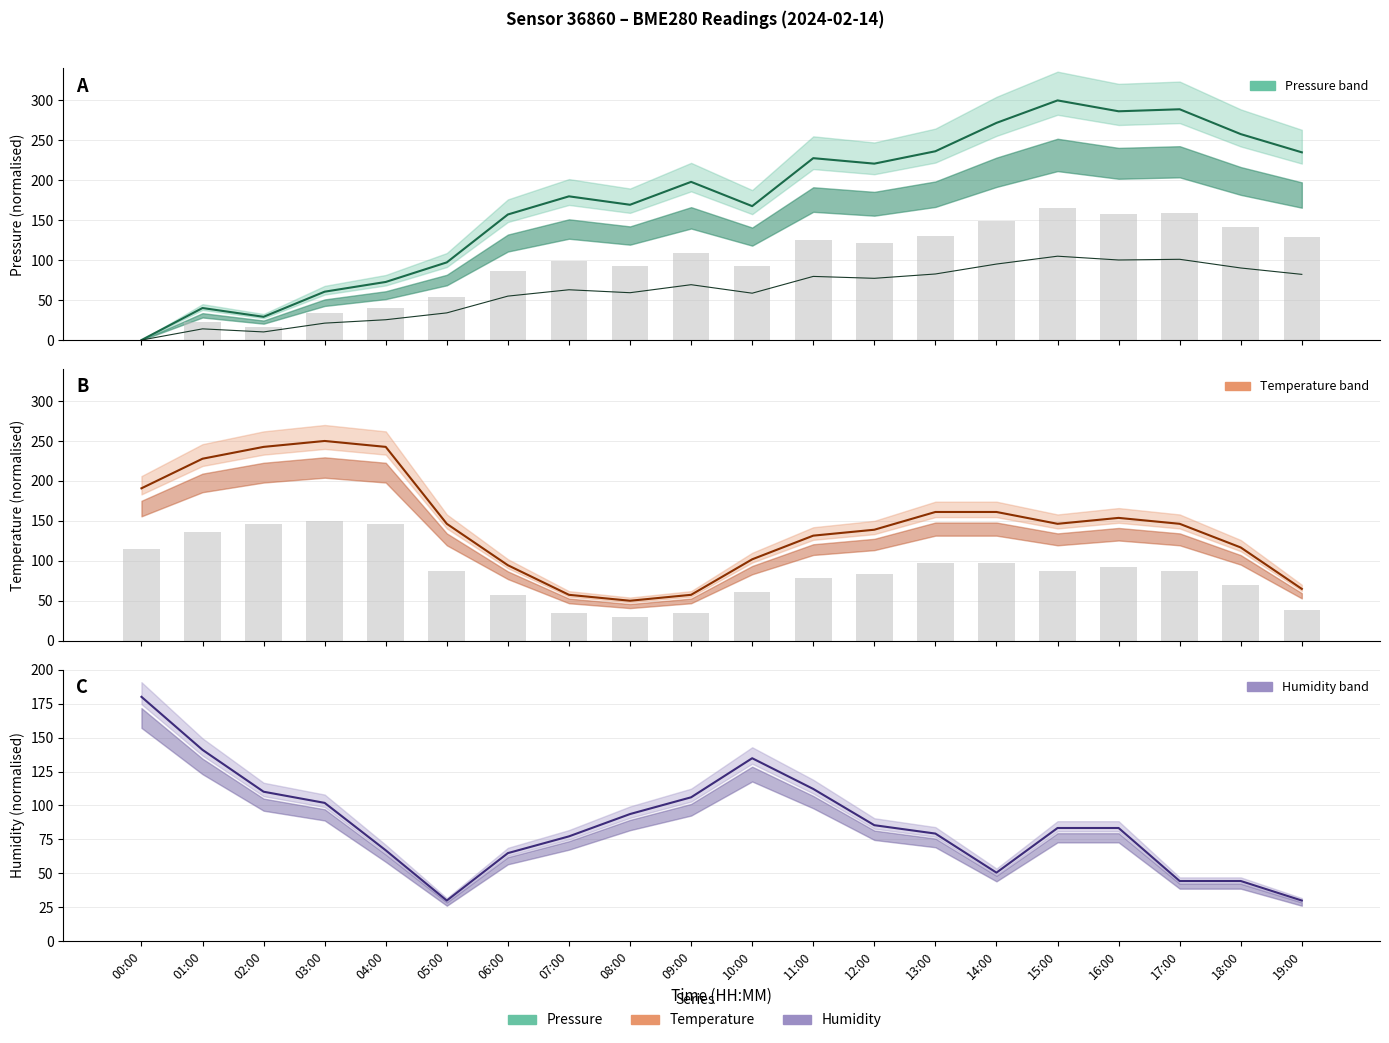

What is the label of the 15th bar from the left?

14:00